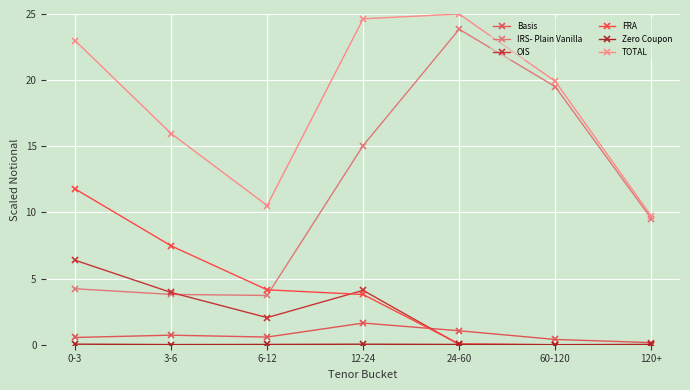

At how many categories does at least one series exceed 3?

7